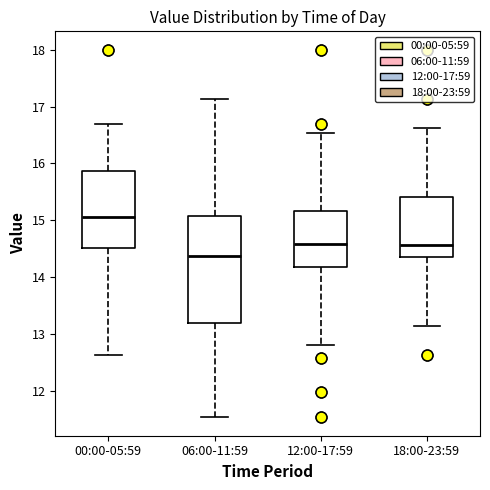

Reading left to right, read every box against the y-axis: the position of its median line, the range the box covers, and the ends of its whiskers. The values are not printed on the chart, so give them approximately, as read against the axis.

00:00-05:59: median 15.1, box 14.5 to 15.9, whiskers 12.6 to 16.7
06:00-11:59: median 14.4, box 13.2 to 15.1, whiskers 11.5 to 17.1
12:00-17:59: median 14.6, box 14.2 to 15.2, whiskers 12.8 to 16.5
18:00-23:59: median 14.6, box 14.3 to 15.4, whiskers 13.1 to 16.6